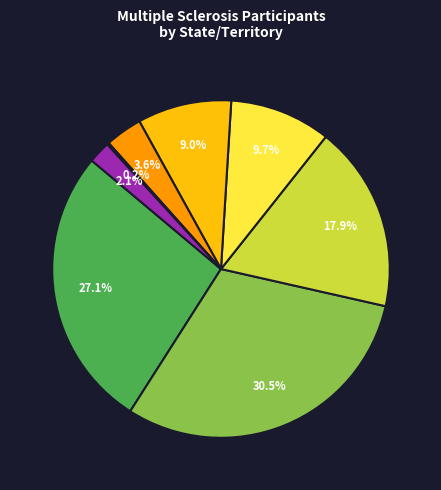

Is there any slice that represents more than half of the pie?

No